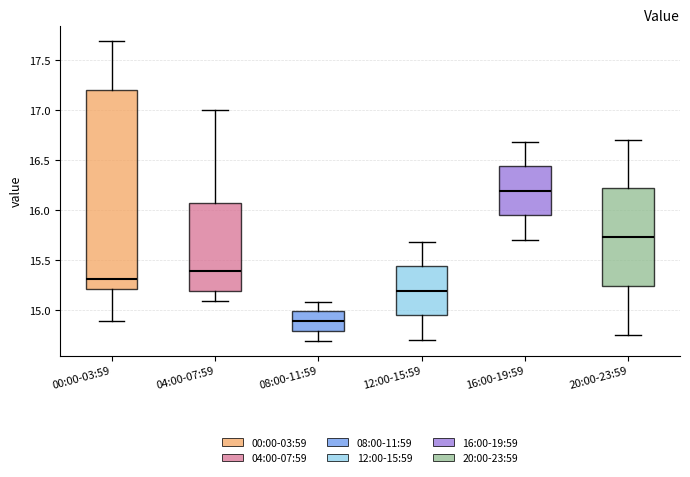

Reading left to right, transcribe this box plot: for each box, give where its median line is, the range the box spans, and where its two whiskers end, as read against the y-axis. The values are not printed on the chart, so give them approximately, as read against the axis.

00:00-03:59: median 15.30, box 15.20 to 17.20, whiskers 14.90 to 17.70
04:00-07:59: median 15.40, box 15.20 to 16.05, whiskers 15.10 to 17.00
08:00-11:59: median 14.90, box 14.80 to 15.00, whiskers 14.70 to 15.10
12:00-15:59: median 15.20, box 14.95 to 15.45, whiskers 14.70 to 15.70
16:00-19:59: median 16.20, box 15.95 to 16.45, whiskers 15.70 to 16.70
20:00-23:59: median 15.75, box 15.25 to 16.20, whiskers 14.75 to 16.70